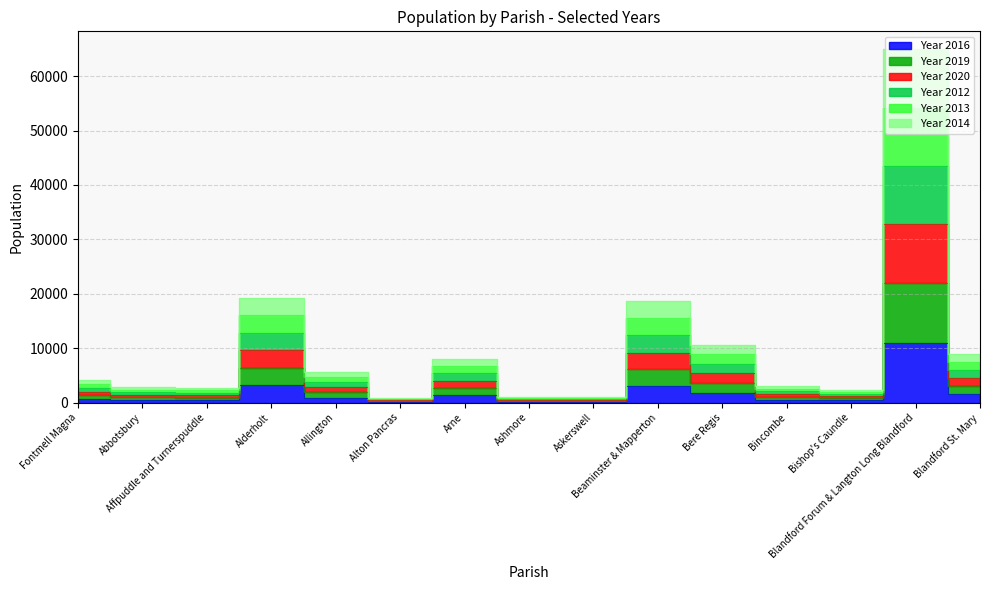

At which label does Year 2019 reach its peak?

Blandford Forum & Langton Long Blandford